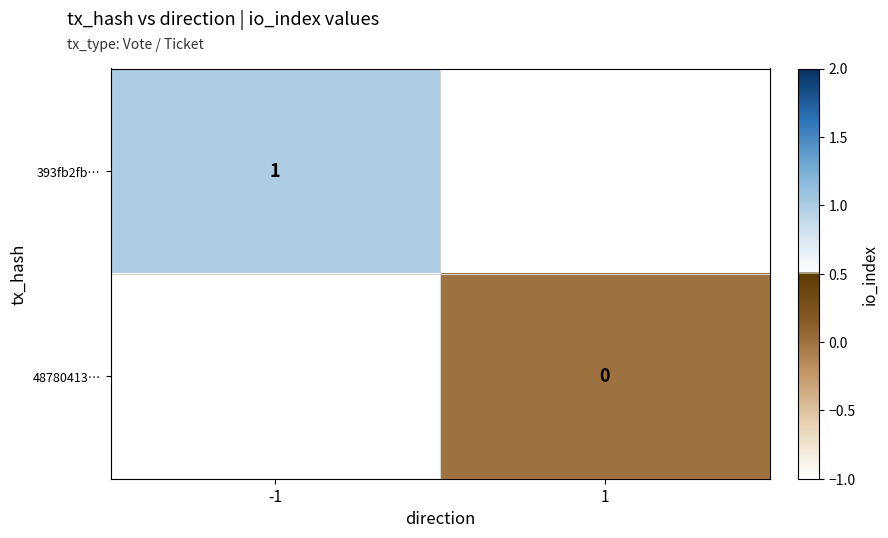

The value of 393fb2fb… at -1 is 1. True or false?

True